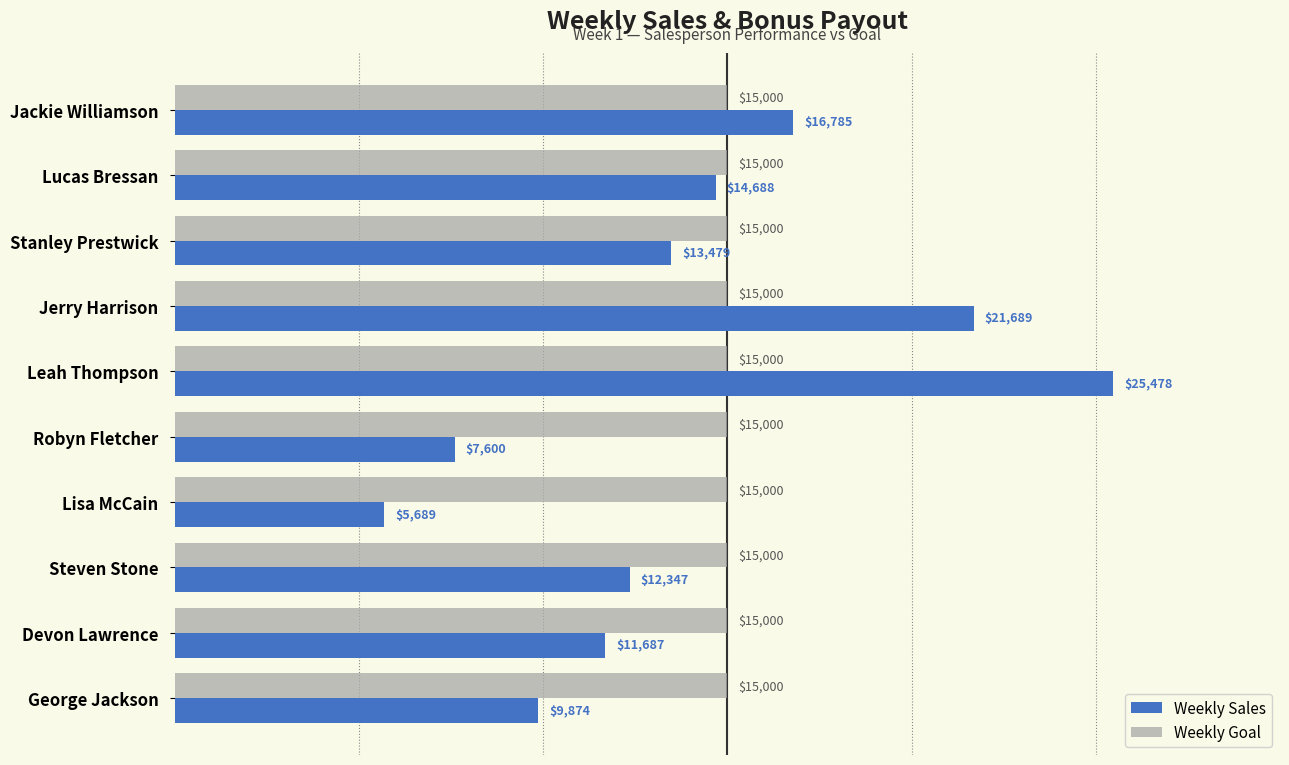

Rank the series by their average value, from lowest to highest.

Weekly Sales, Weekly Goal